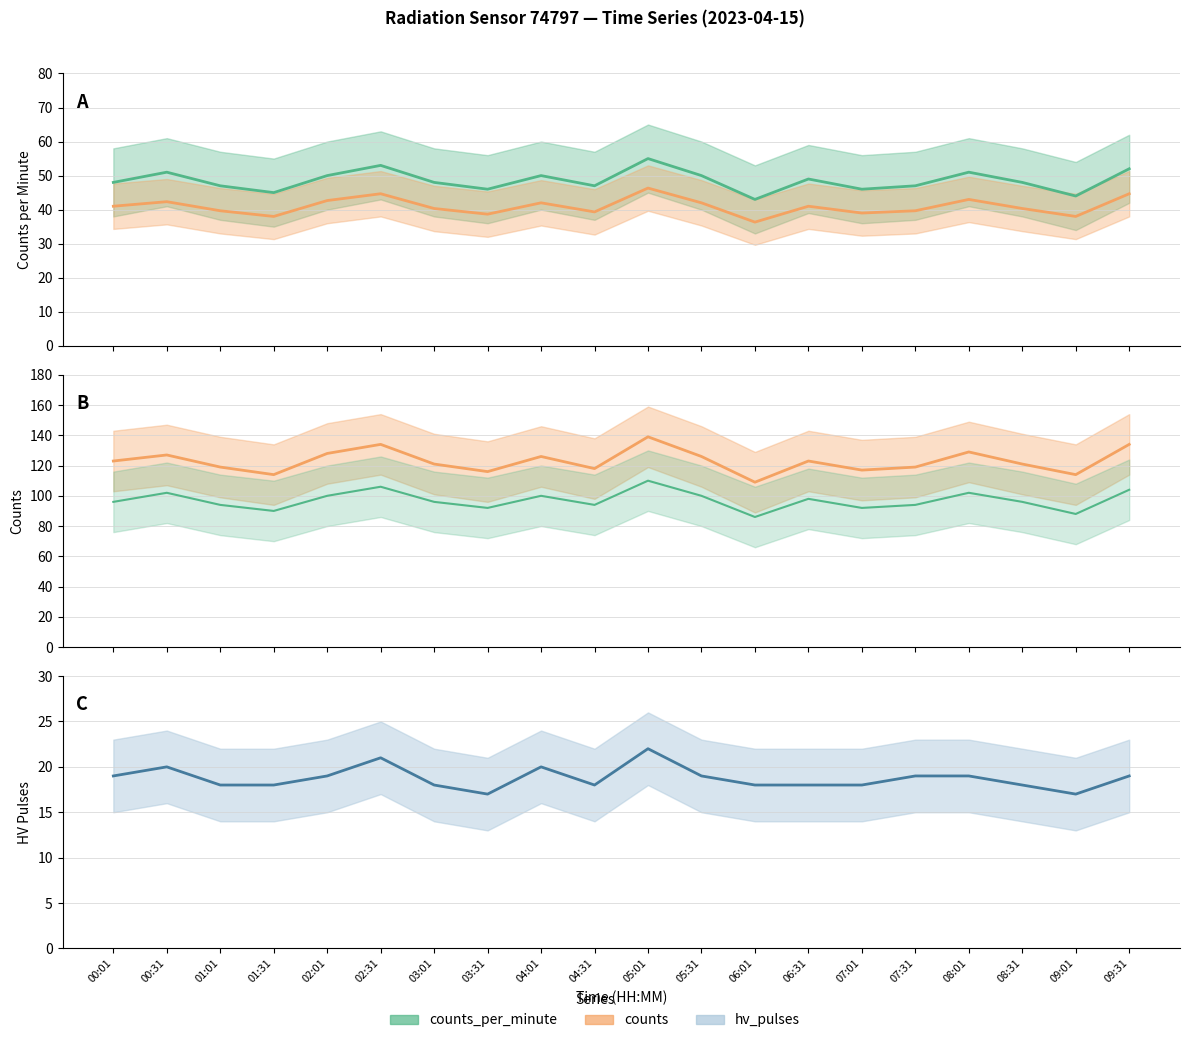

Where does the counts (scaled) series first go above 41?

00:31